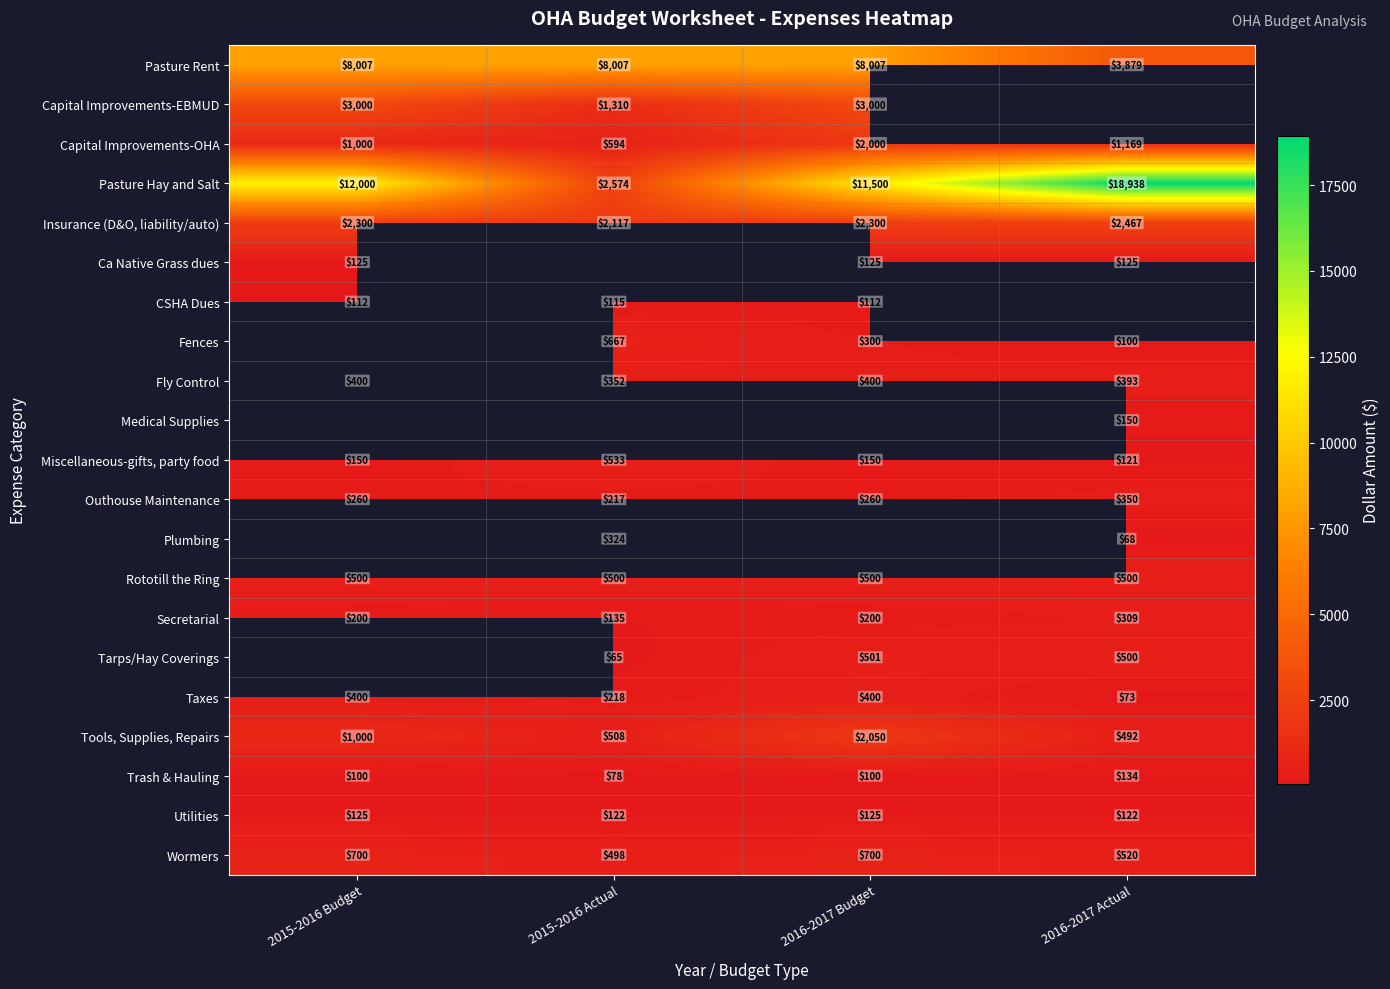

Rank the categories by Tools, Supplies, Repairs value from lowest to highest.

2016-2017 Actual, 2015-2016 Actual, 2015-2016 Budget, 2016-2017 Budget